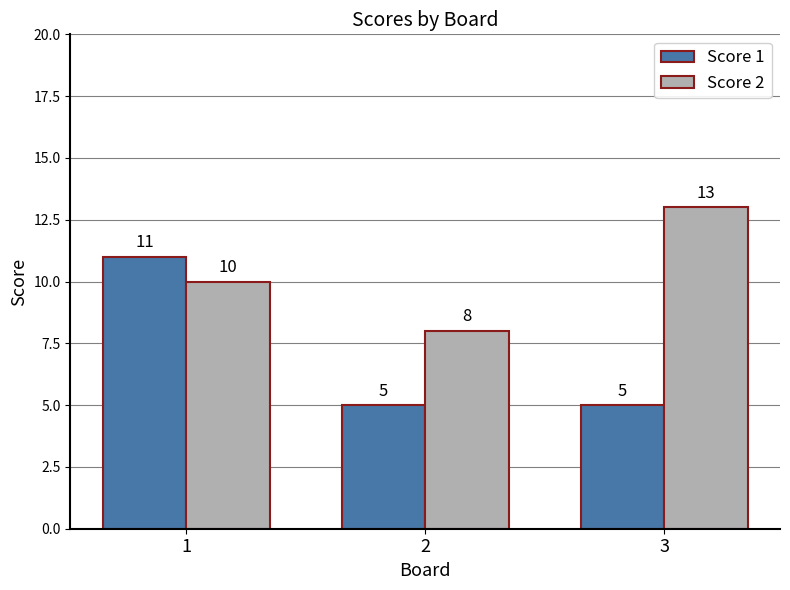

Between 2 and 3, which series saw the biggest shift?

Score 2